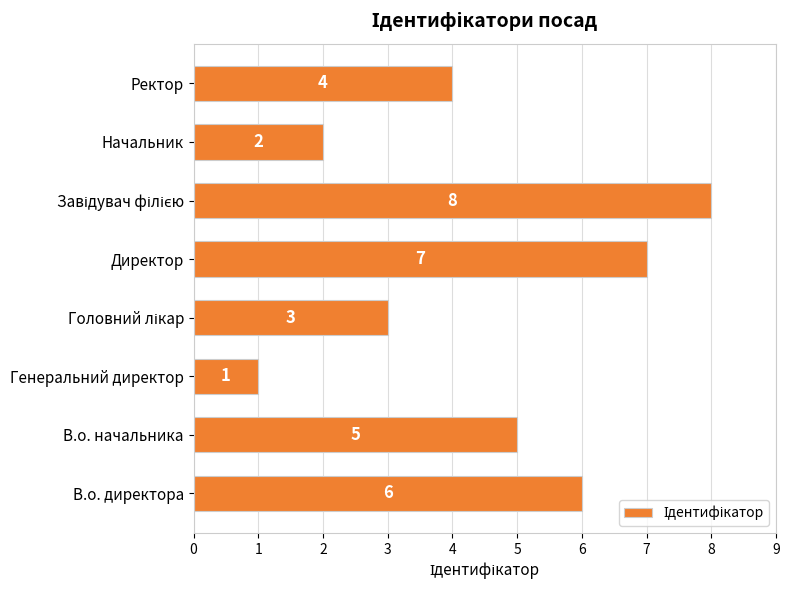

At which label is the value closest to 4?

Ректор